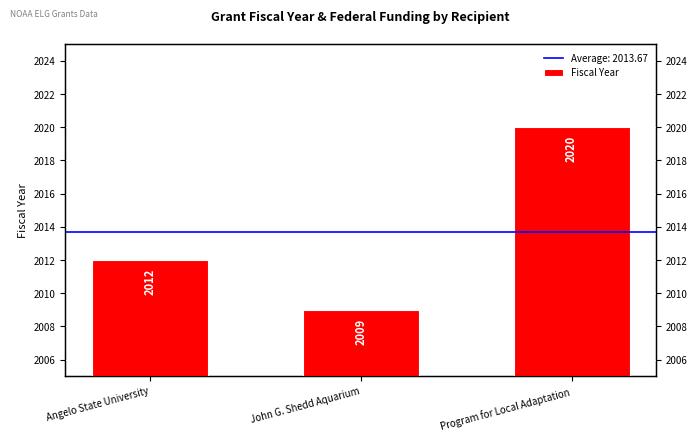

What is the smallest value displayed?

2009